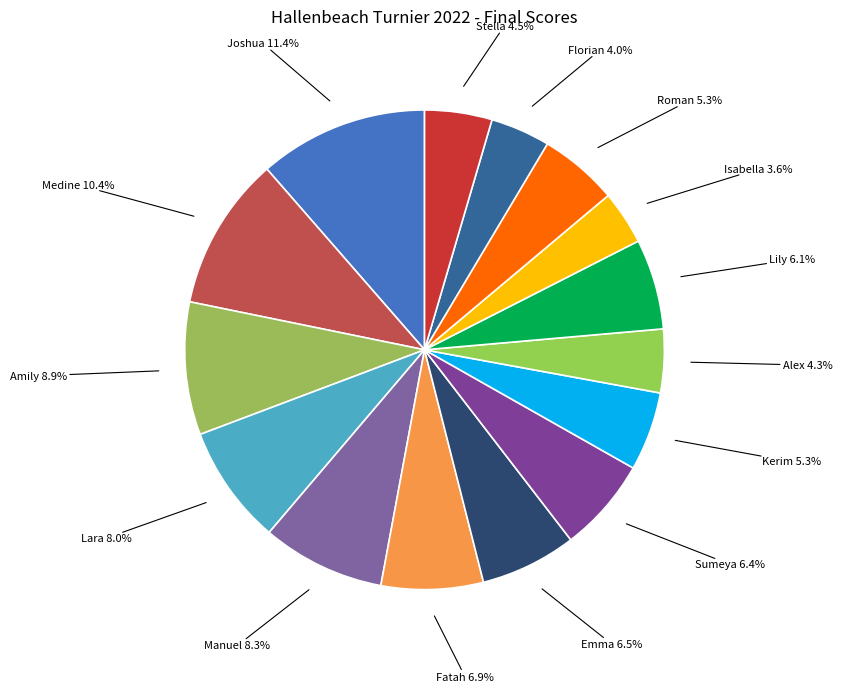

Between Alex and Kerim, which is larger?

Kerim